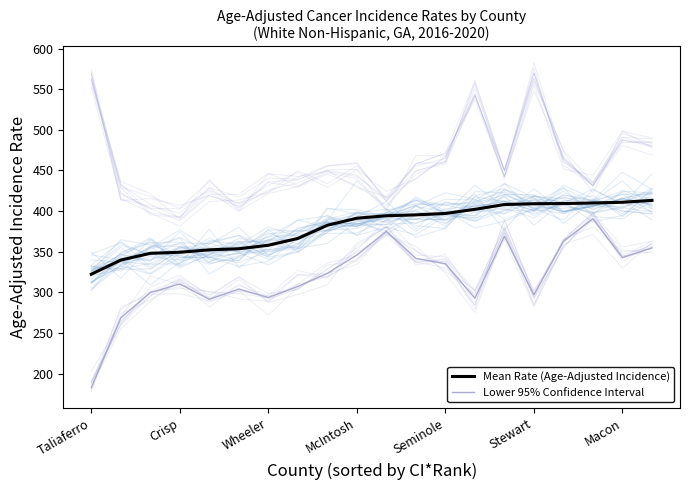

Count the number of data series in this chart.

2